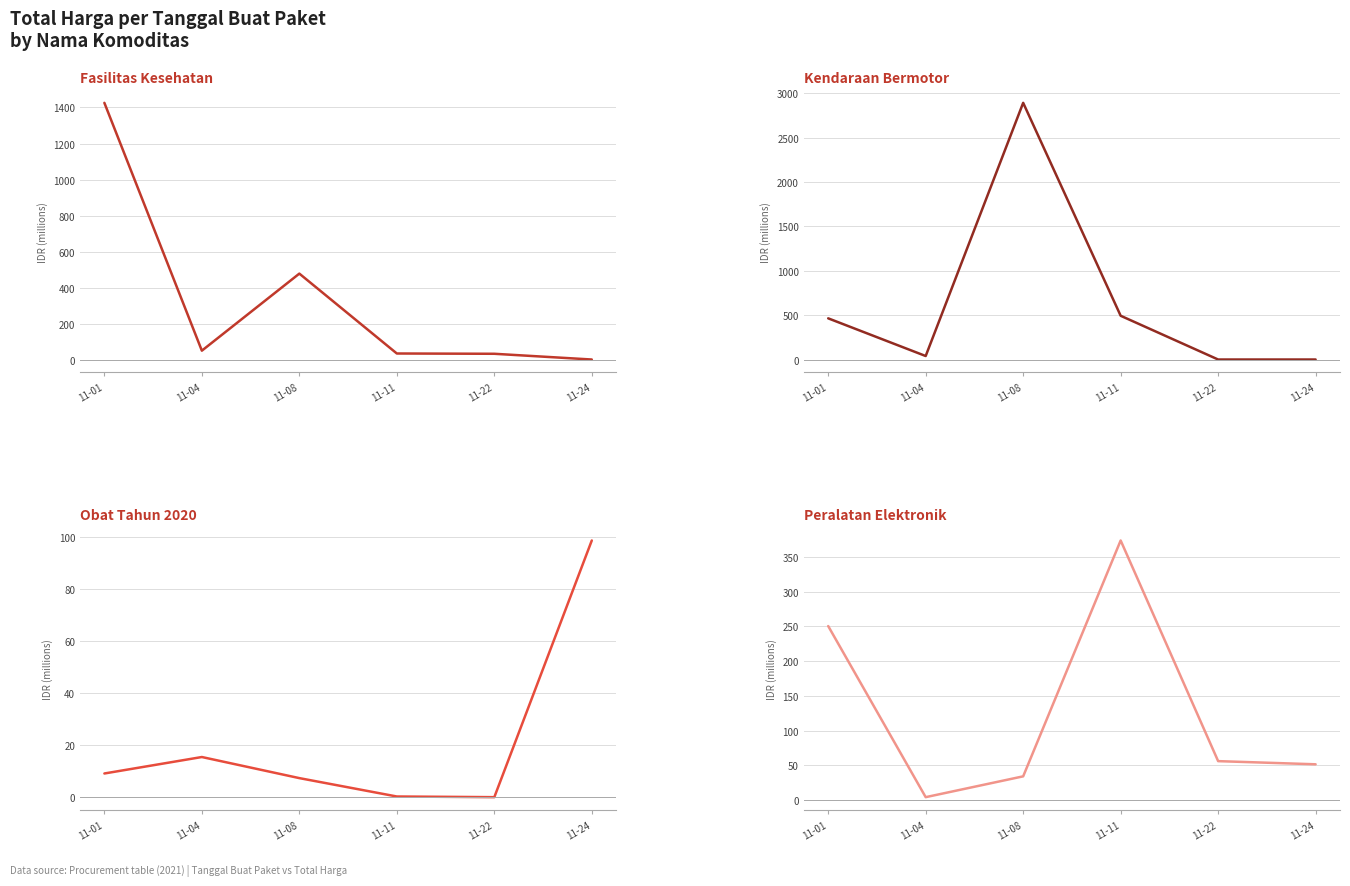

What is the value of the Total Harga (Kendaraan Bermotor) point at the 4th from the left?

493.0